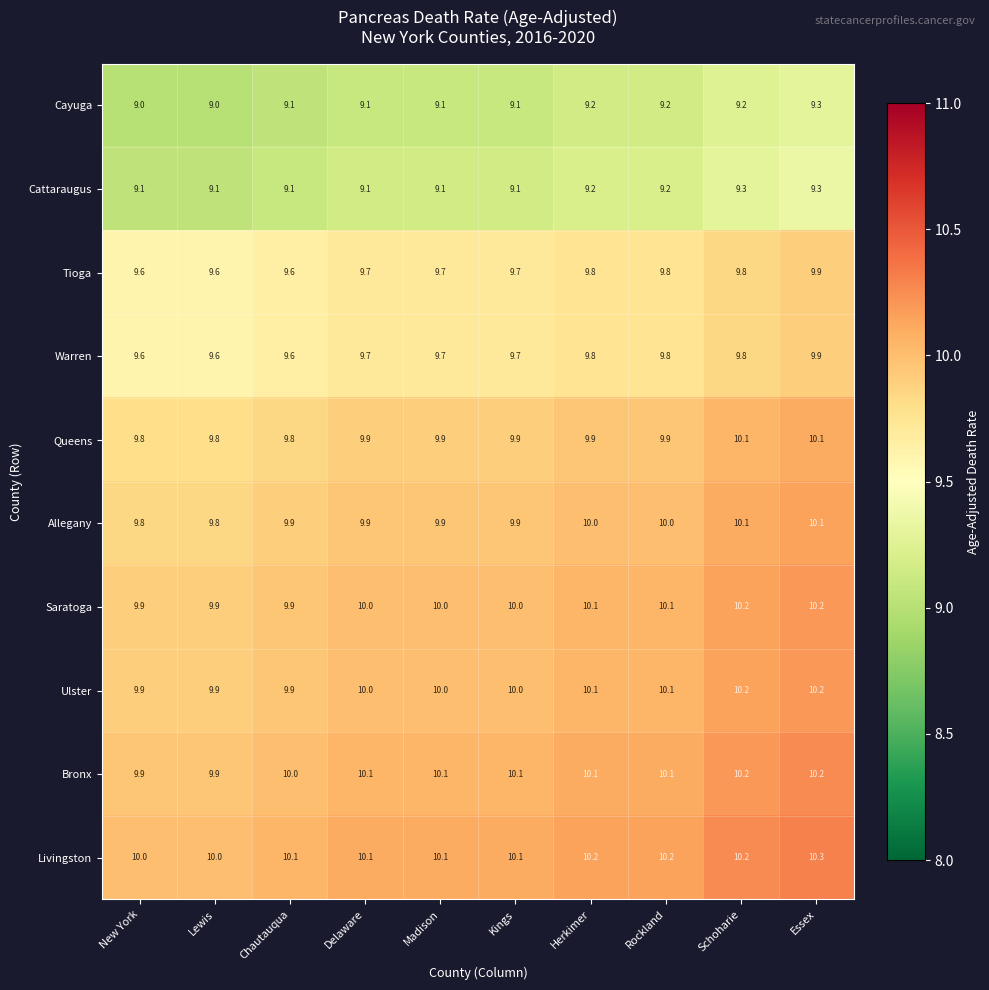

Which series has the largest total across all categories?

Livingston